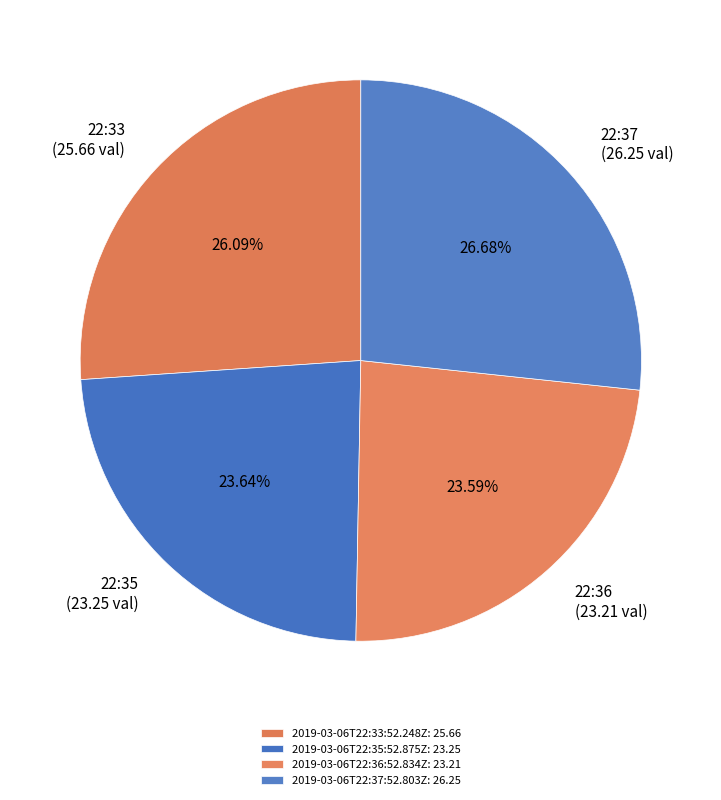

Rank the categories by value from lowest to highest.

2019-03-06T22:36:52.834Z, 2019-03-06T22:35:52.875Z, 2019-03-06T22:33:52.248Z, 2019-03-06T22:37:52.803Z